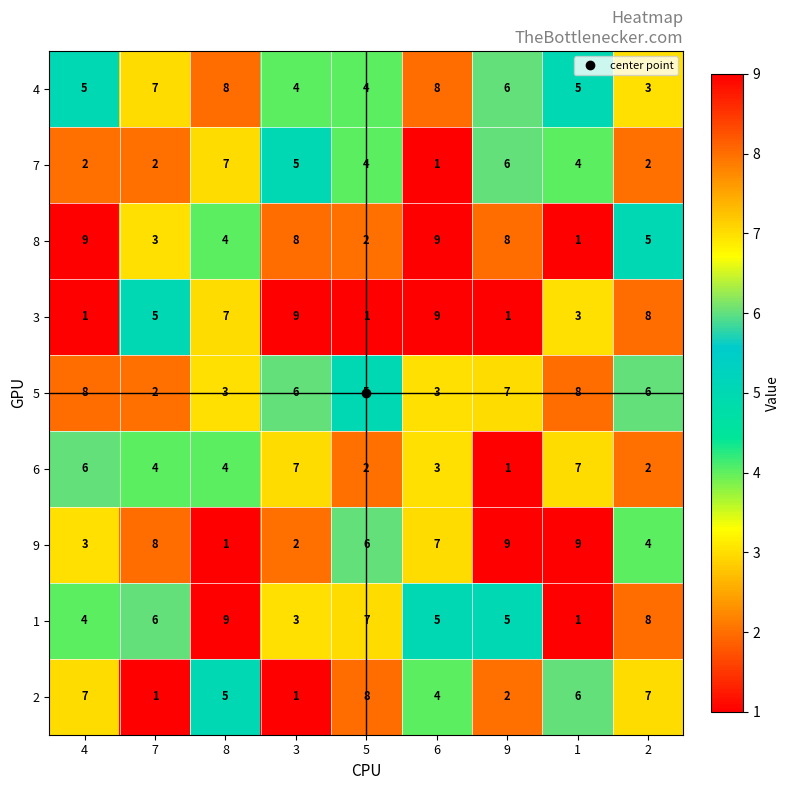

At which label does 6 first exceed 4?

4